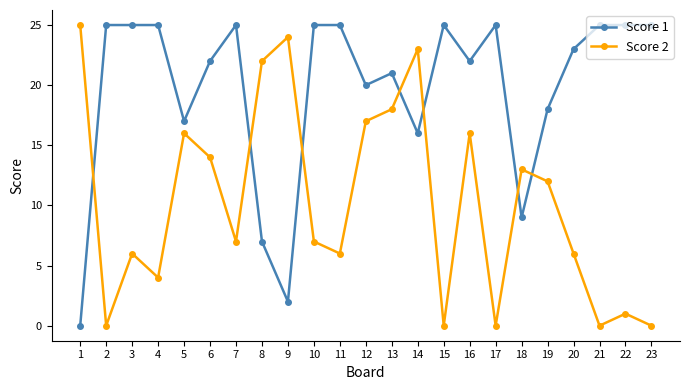

At 10, list the series in order from largest to smallest.

Score 1, Score 2